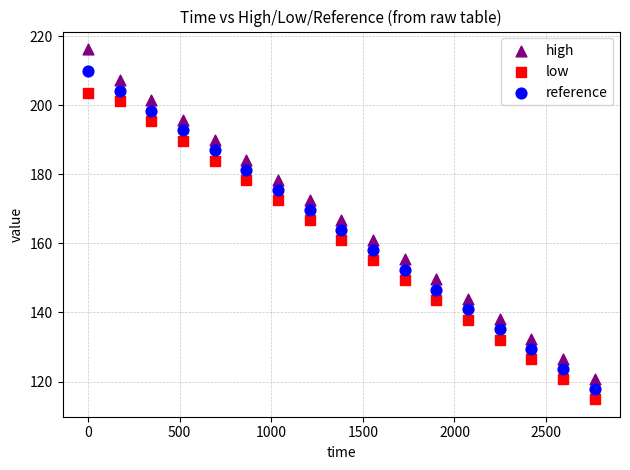

What is the X range (max minus min) for the scatter plot?

2764.8